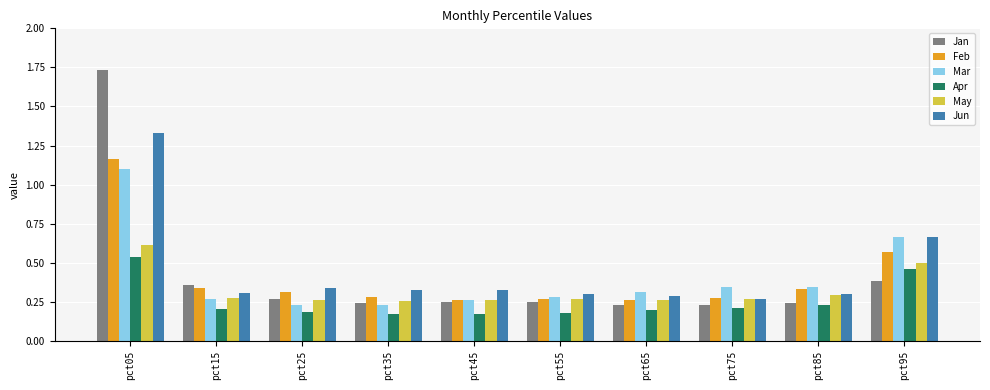

At how many categories does at least one series exceed 0?

10